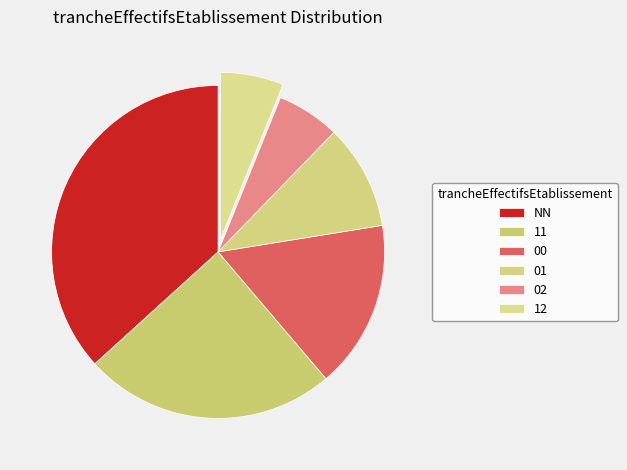

Rank the categories by value from lowest to highest.

02, 12, 01, 00, 11, NN